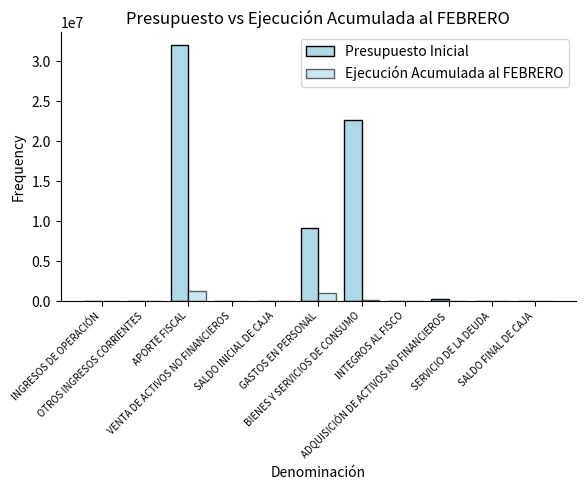

Reading left to right, transcribe all the data shown in this chart.

Presupuesto Inicial: INGRESOS DE OPERACIÓN=69	OTROS INGRESOS CORRIENTES=38165	APORTE FISCAL=32006874	VENTA DE ACTIVOS NO FINANCIEROS=6452	SALDO INICIAL DE CAJA=10	GASTOS EN PERSONAL=9165984	BIENES Y SERVICIOS DE CONSUMO=22689973	INTEGROS AL FISCO=10	ADQUISICIÓN DE ACTIVOS NO FINANCIEROS=195583	SERVICIO DE LA DEUDA=10	SALDO FINAL DE CAJA=10
Ejecución Acumulada al FEBRERO: INGRESOS DE OPERACIÓN=58	OTROS INGRESOS CORRIENTES=18279	APORTE FISCAL=1310792	VENTA DE ACTIVOS NO FINANCIEROS=0	SALDO INICIAL DE CAJA=0	GASTOS EN PERSONAL=943715	BIENES Y SERVICIOS DE CONSUMO=187087	INTEGROS AL FISCO=9	ADQUISICIÓN DE ACTIVOS NO FINANCIEROS=1037	SERVICIO DE LA DEUDA=0	SALDO FINAL DE CAJA=0